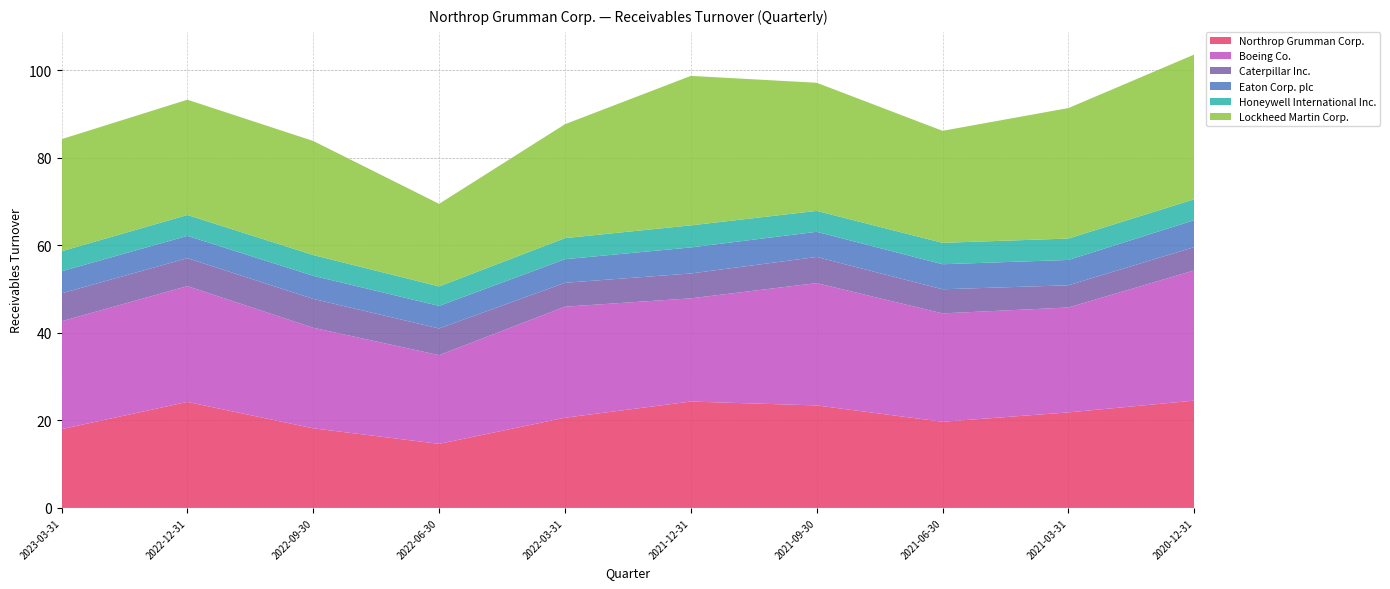

Reading left to right, extract all data points from this chart.

Northrop Grumman Corp.: 18.0	24.2	18.2	14.6	20.6	24.3	23.4	19.7	21.8	24.5
Boeing Co.: 24.6	26.5	23.0	20.3	25.4	23.6	27.9	24.8	24.0	29.8
Caterpillar Inc.: 6.4	6.4	6.6	6.1	5.5	5.7	6.0	5.5	5.1	5.3
Eaton Corp. plc: 5.0	5.1	5.3	5.2	5.4	6.0	5.8	5.7	5.8	6.2
Honeywell International Inc.: 4.6	4.8	4.7	4.5	4.8	5.0	4.8	4.9	4.9	4.8
Lockheed Martin Corp.: 25.6	26.3	26.1	18.9	26.0	34.1	29.3	25.6	29.8	33.1